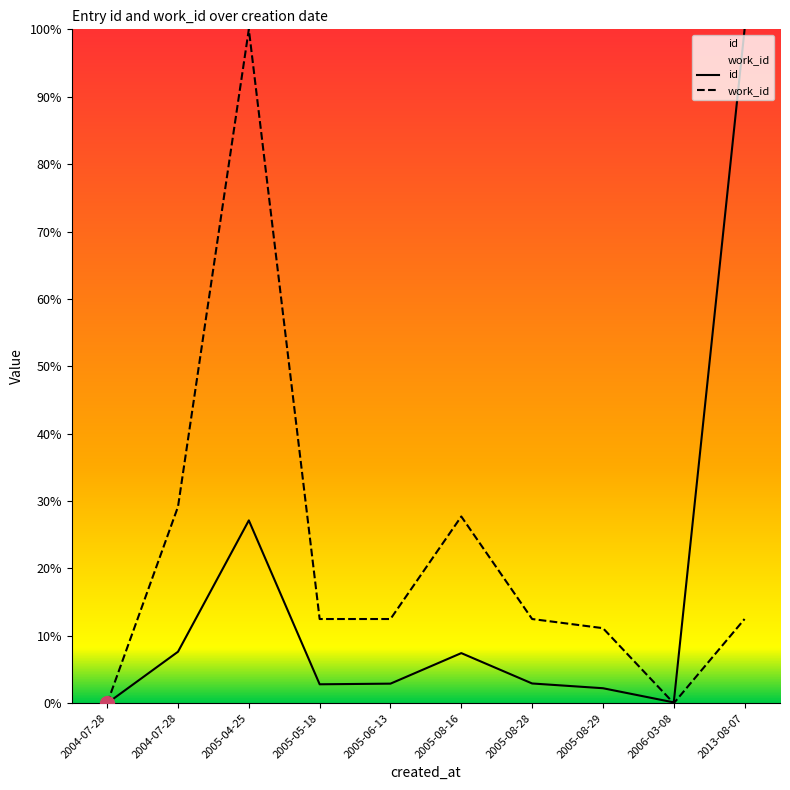

At which label does id reach its minimum?

2004-07-28